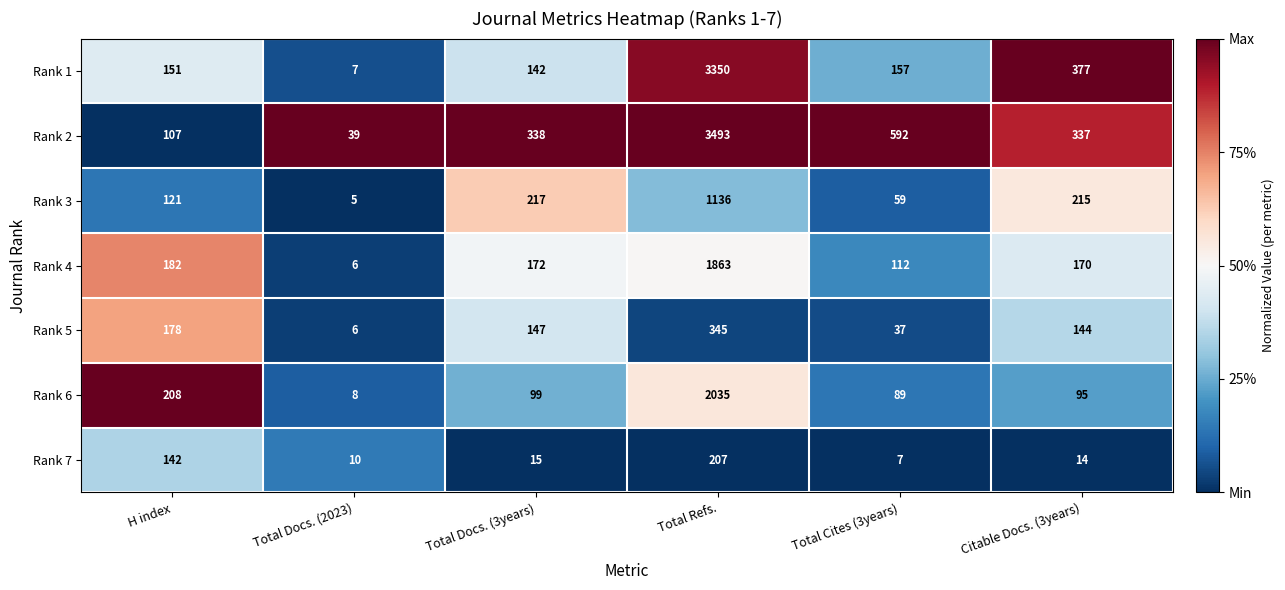

What is the smallest value displayed?

5